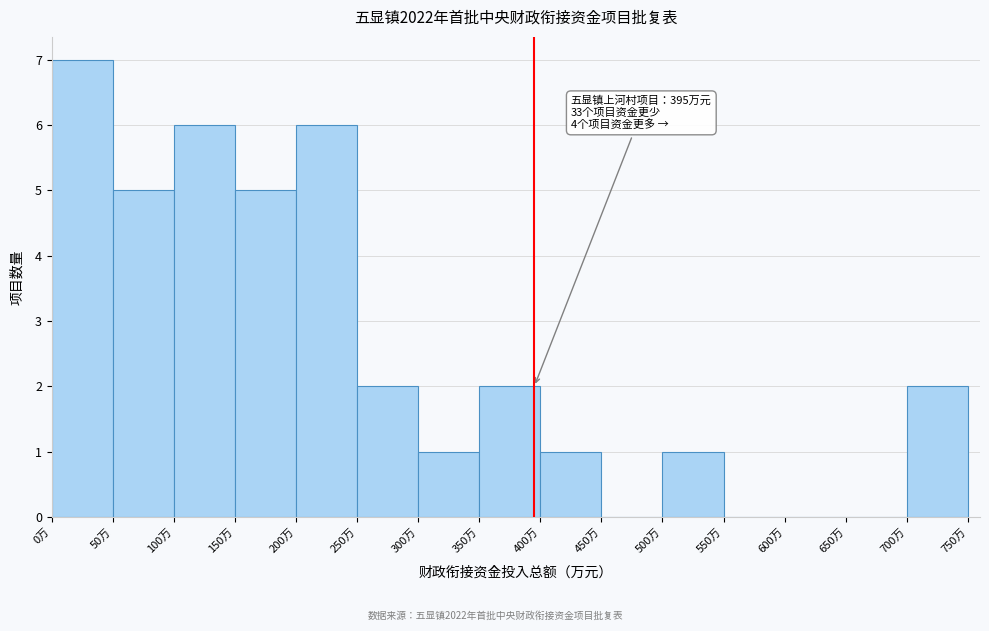

Over which range of the x-axis is the bar tallest?

0 to 50